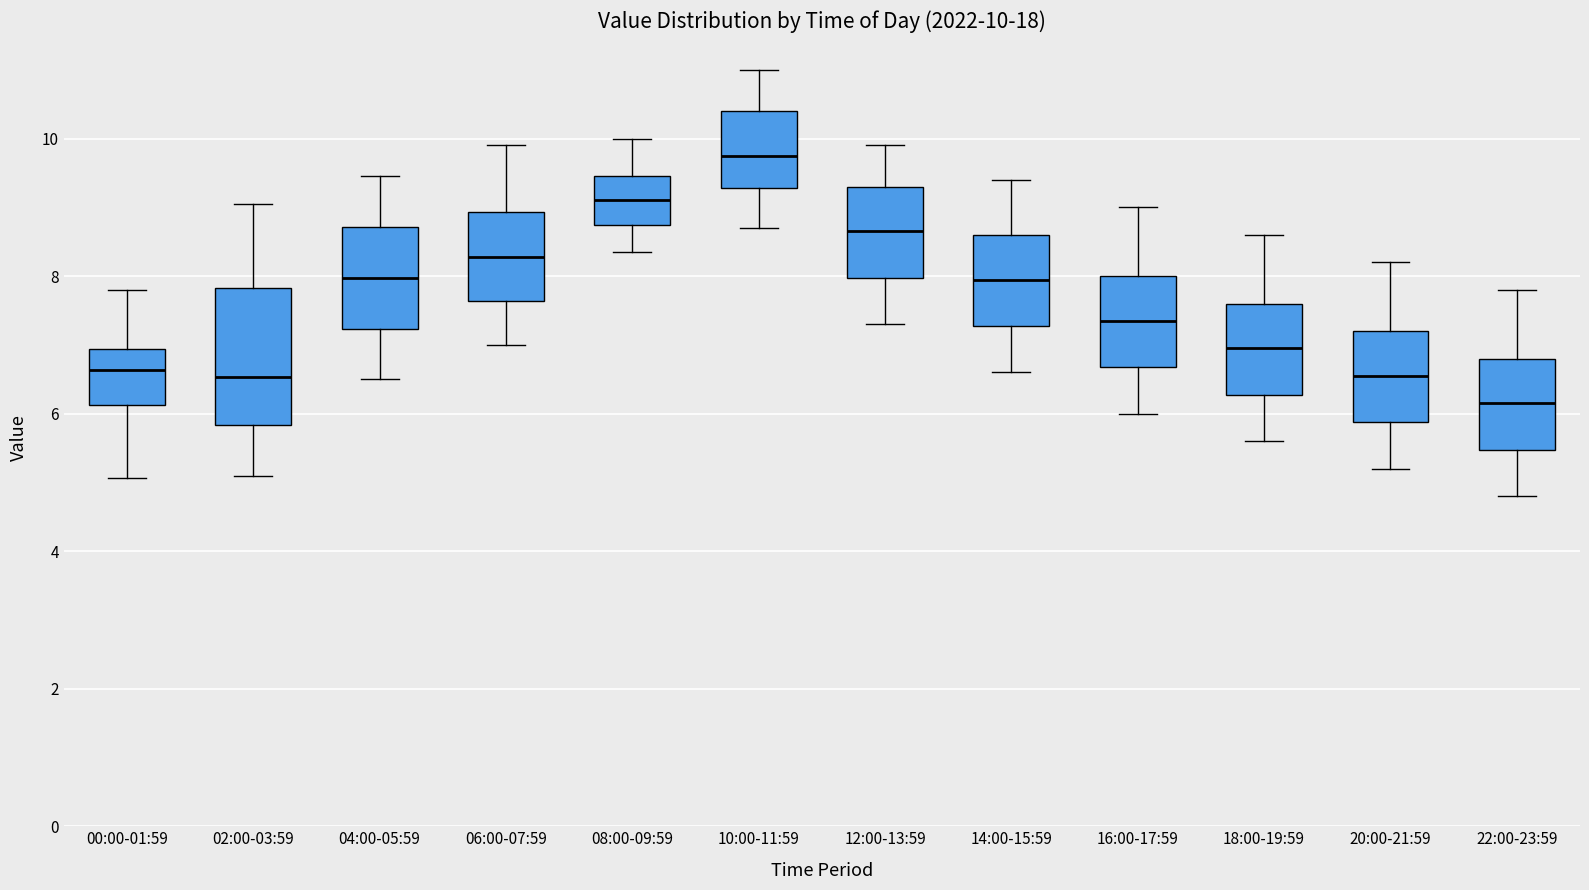

Comparing the boxes themselves (not the whiskers), which one is the tallest?

02:00-03:59